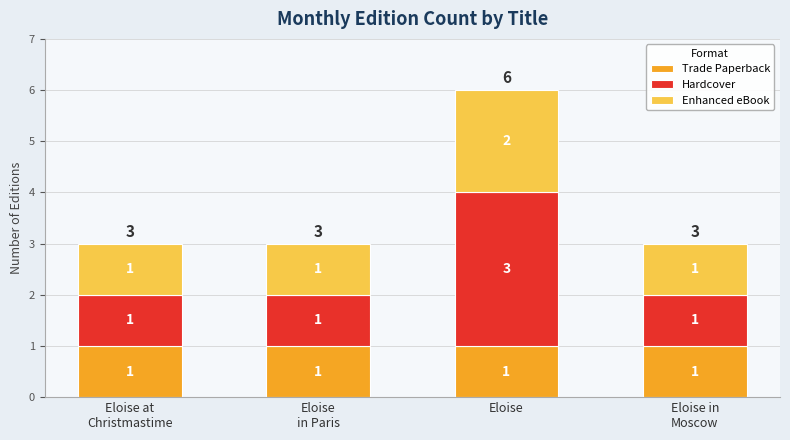

At which category is the sum across all series the highest?

Eloise